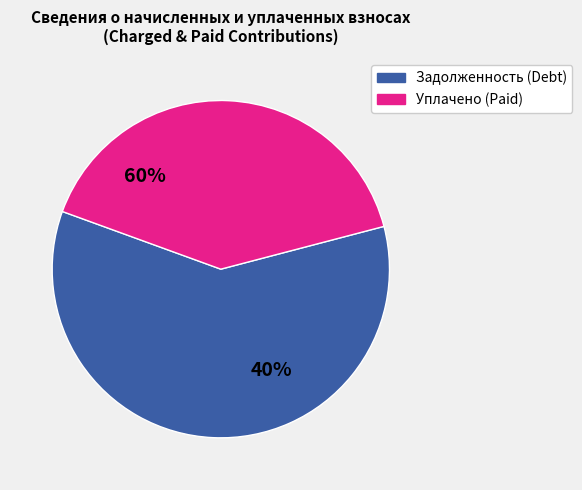

The 2 slice represents 7% of the pie. True or false?

False